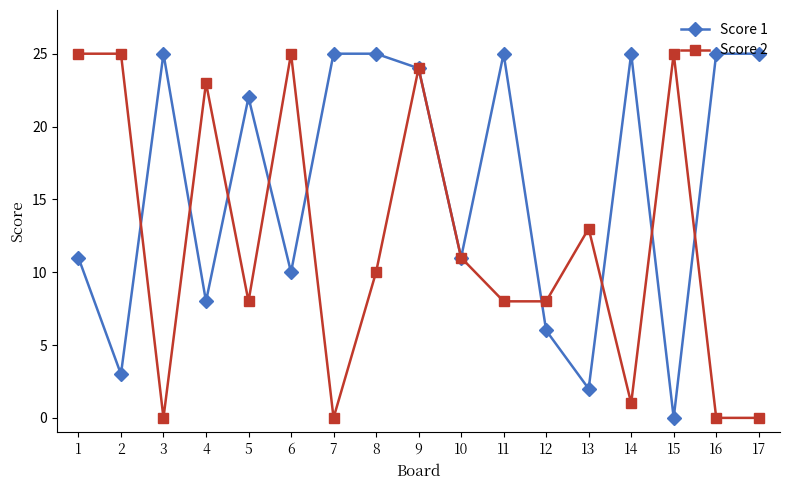

Is the value of Score 2 at 8 greater than the value of Score 1 at 2?

Yes